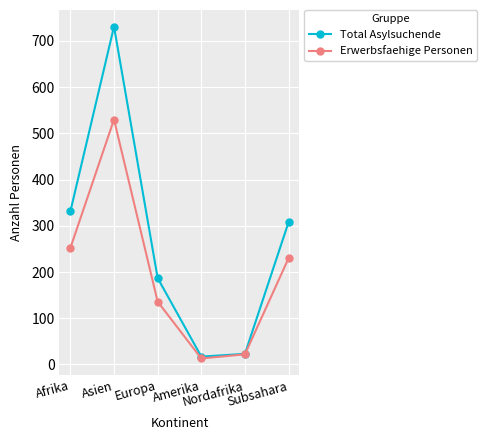

What is the lowest value of the Erwerbsfaehige Personen series?

13